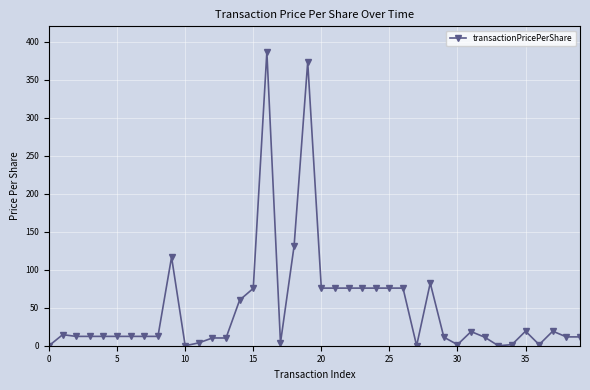

What is the value of the 15th point from the left?

60.0